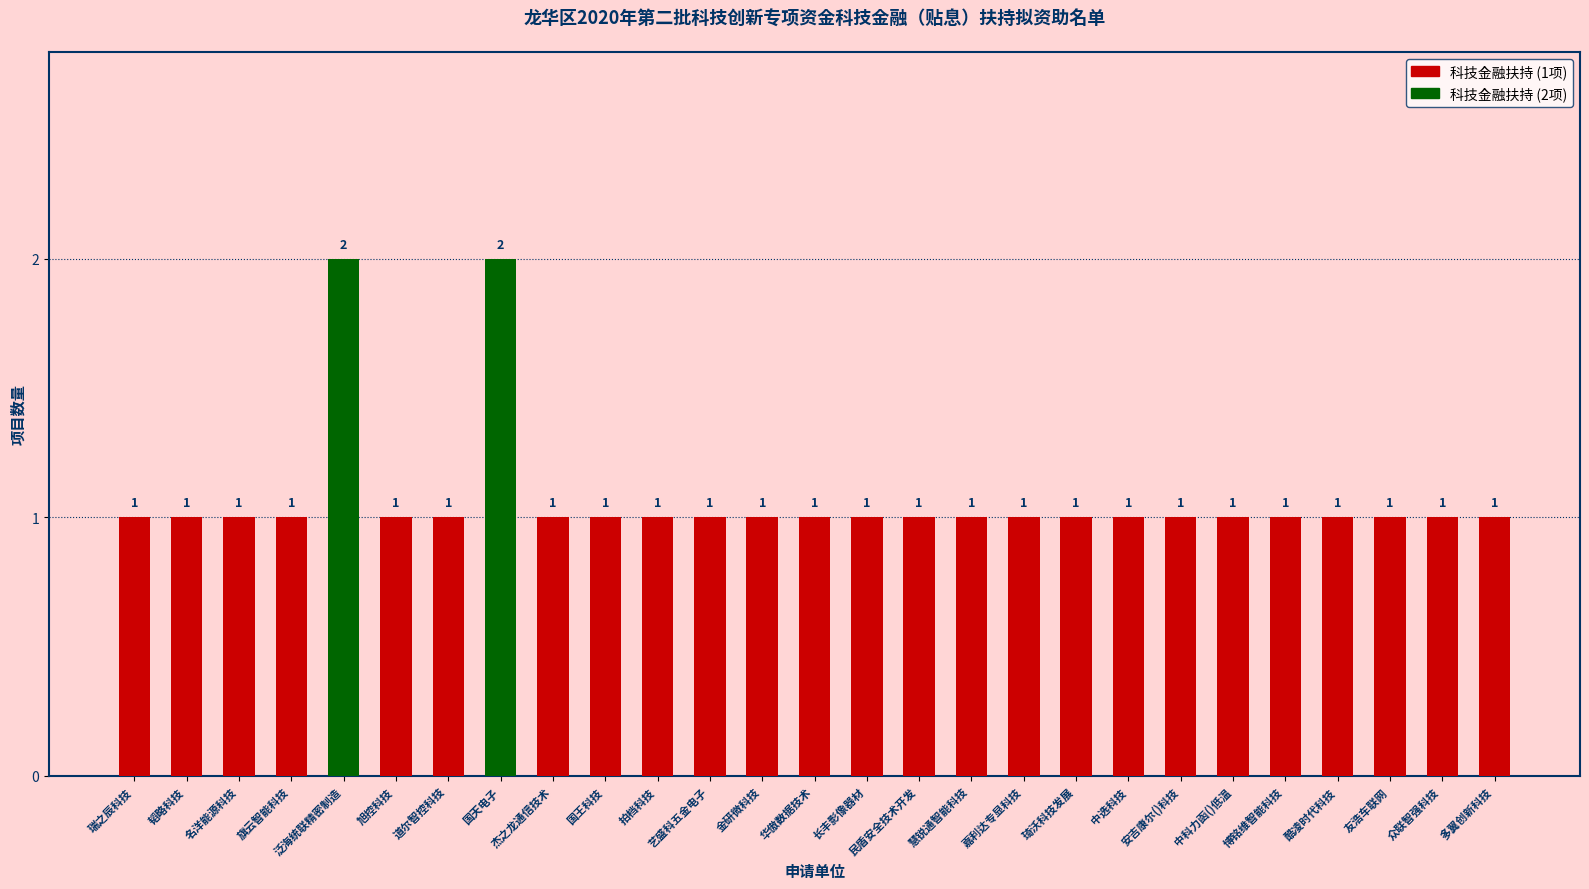

How many values are between 1 and 2?

27